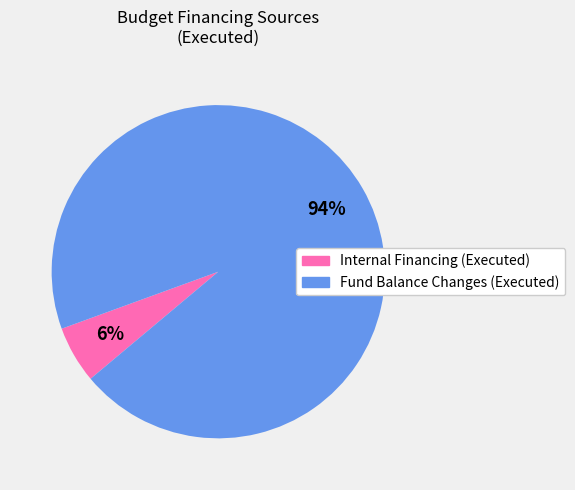

Does any single category account for the majority?

Yes